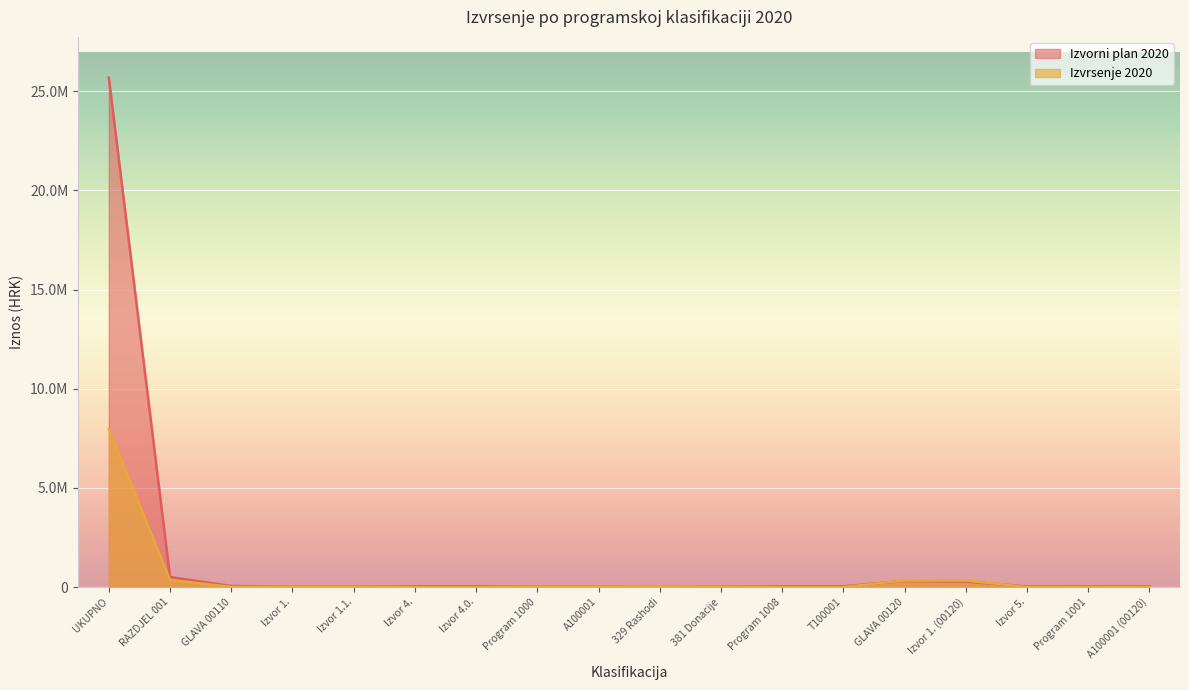

At which label does Izvrsenje 2020 reach its minimum?

Izvor 4.